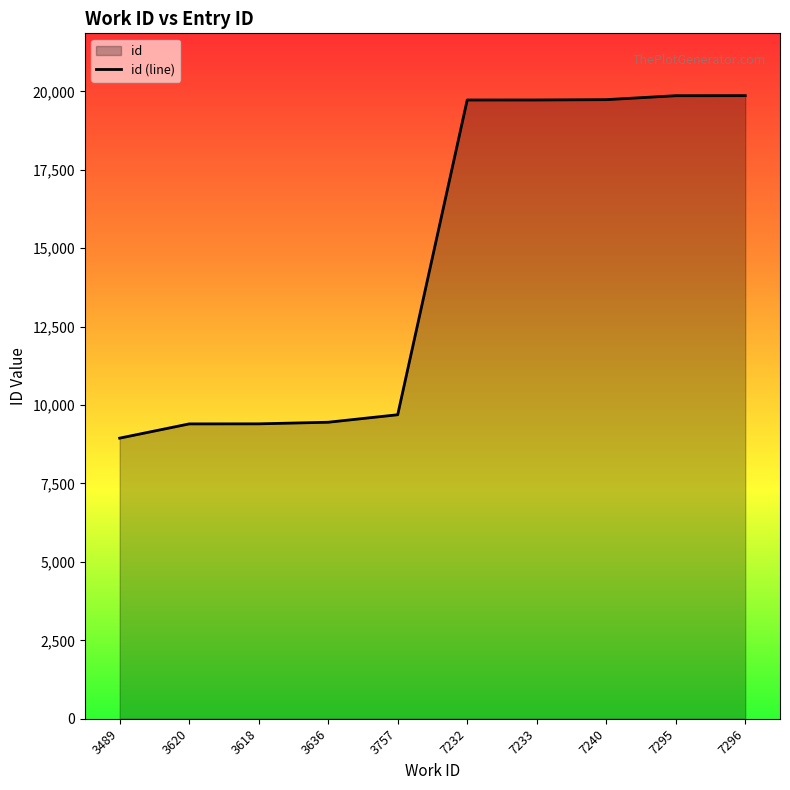

True or false: the data shows 2793 at 3620.

False